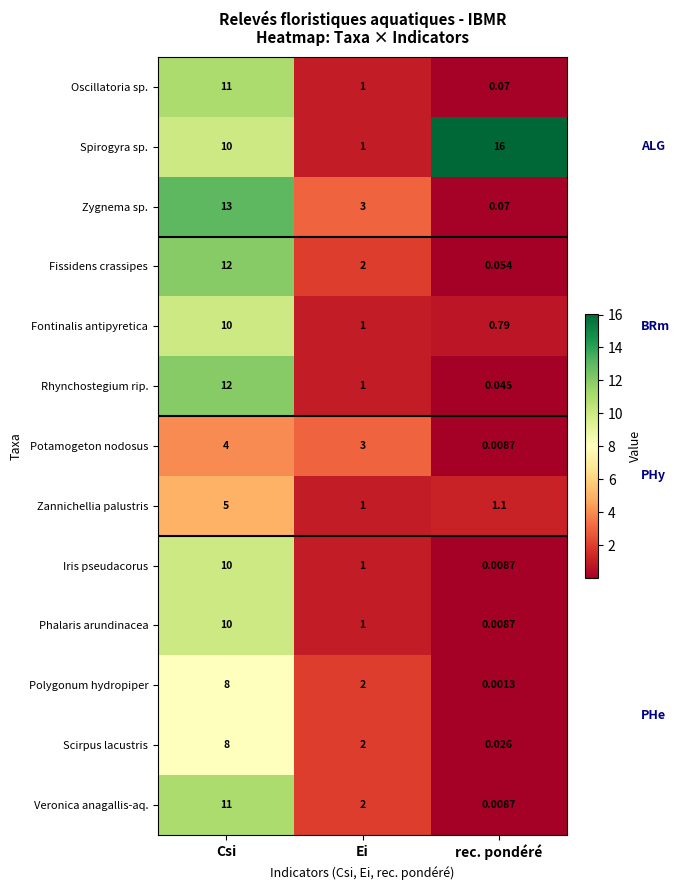

Which series changed the most between Csi and rec. pondéré?

Zygnema sp.